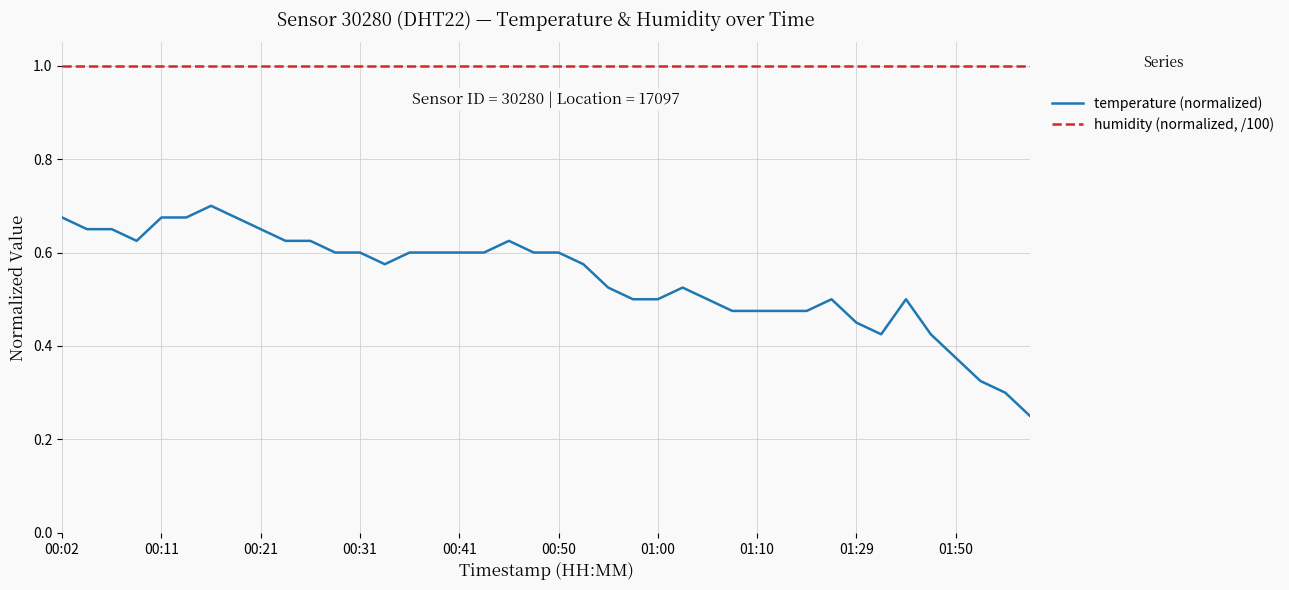

Which series has the largest total across all categories?

humidity (normalized, /100)